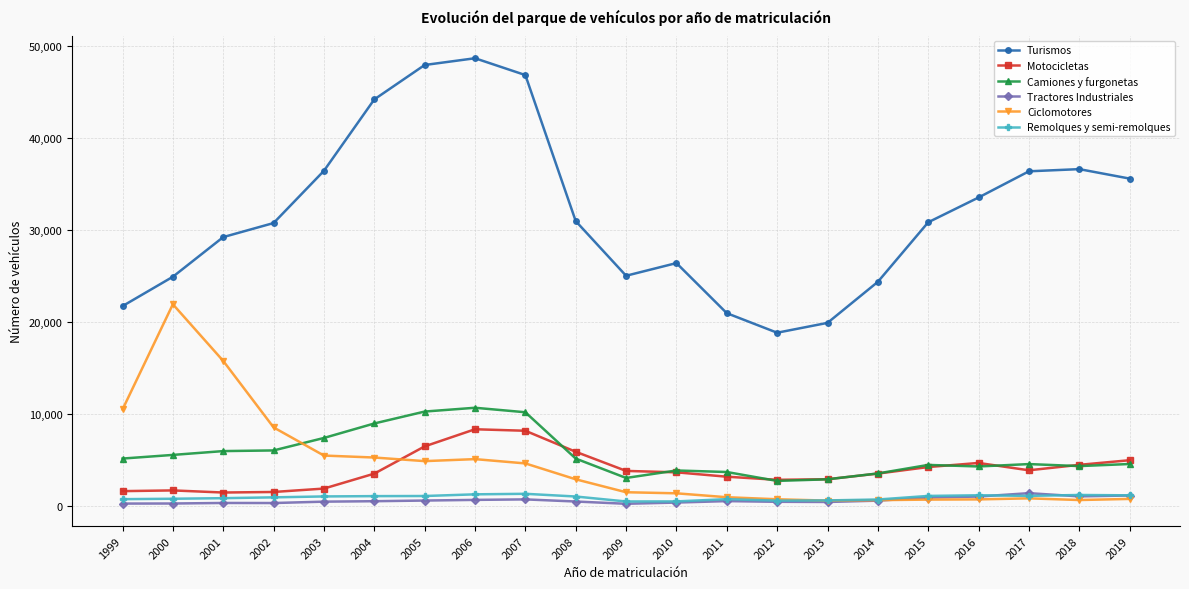

Where is Turismos nearest to the value 33772?

2016